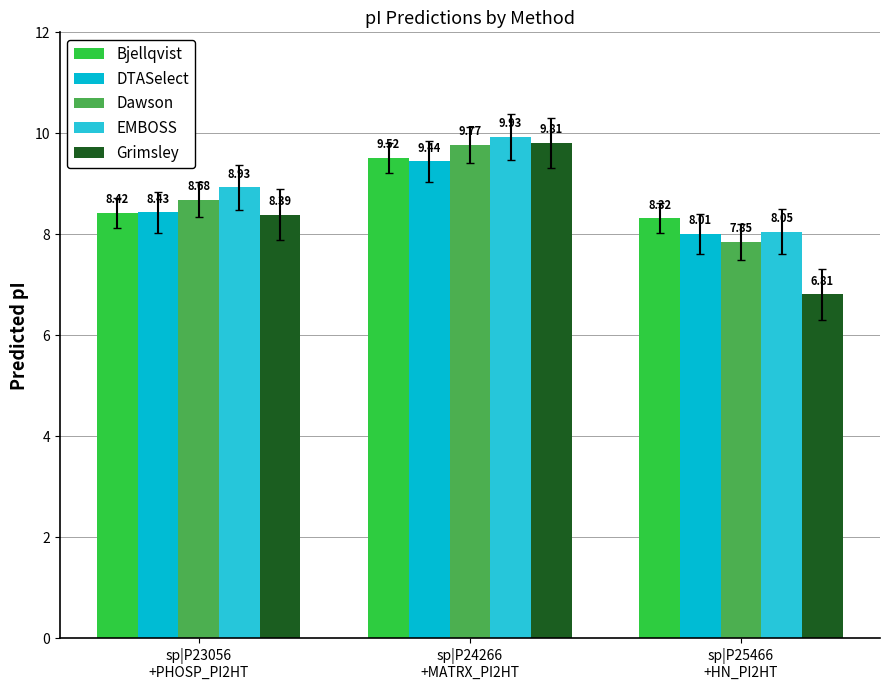

Reading left to right, list all the values displayed in this chart.

Bjellqvist: sp|P23056
+PHOSP_PI2HT=8.4	sp|P24266
+MATRX_PI2HT=9.5	sp|P25466
+HN_PI2HT=8.3
DTASelect: sp|P23056
+PHOSP_PI2HT=8.4	sp|P24266
+MATRX_PI2HT=9.4	sp|P25466
+HN_PI2HT=8.0
Dawson: sp|P23056
+PHOSP_PI2HT=8.7	sp|P24266
+MATRX_PI2HT=9.8	sp|P25466
+HN_PI2HT=7.8
EMBOSS: sp|P23056
+PHOSP_PI2HT=8.9	sp|P24266
+MATRX_PI2HT=9.9	sp|P25466
+HN_PI2HT=8.1
Grimsley: sp|P23056
+PHOSP_PI2HT=8.4	sp|P24266
+MATRX_PI2HT=9.8	sp|P25466
+HN_PI2HT=6.8